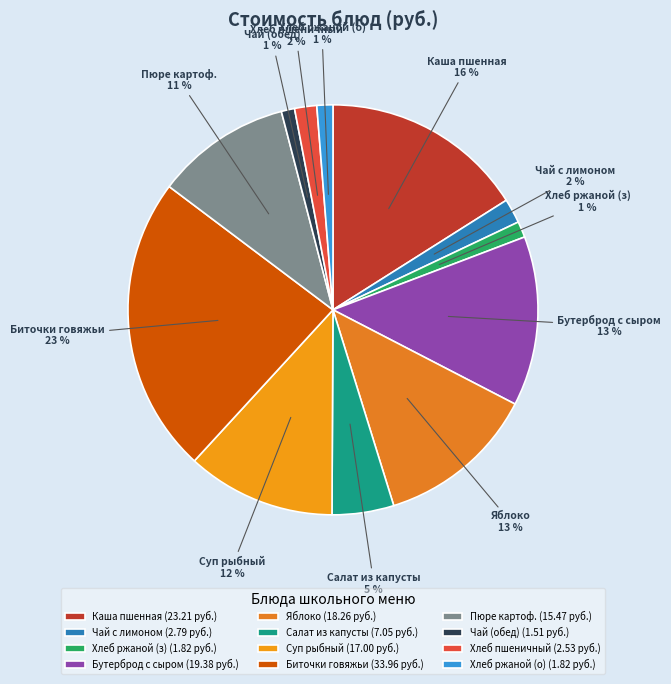

Combined, do Салат из капусты and Хлеб пшеничный account for over 50%?

No